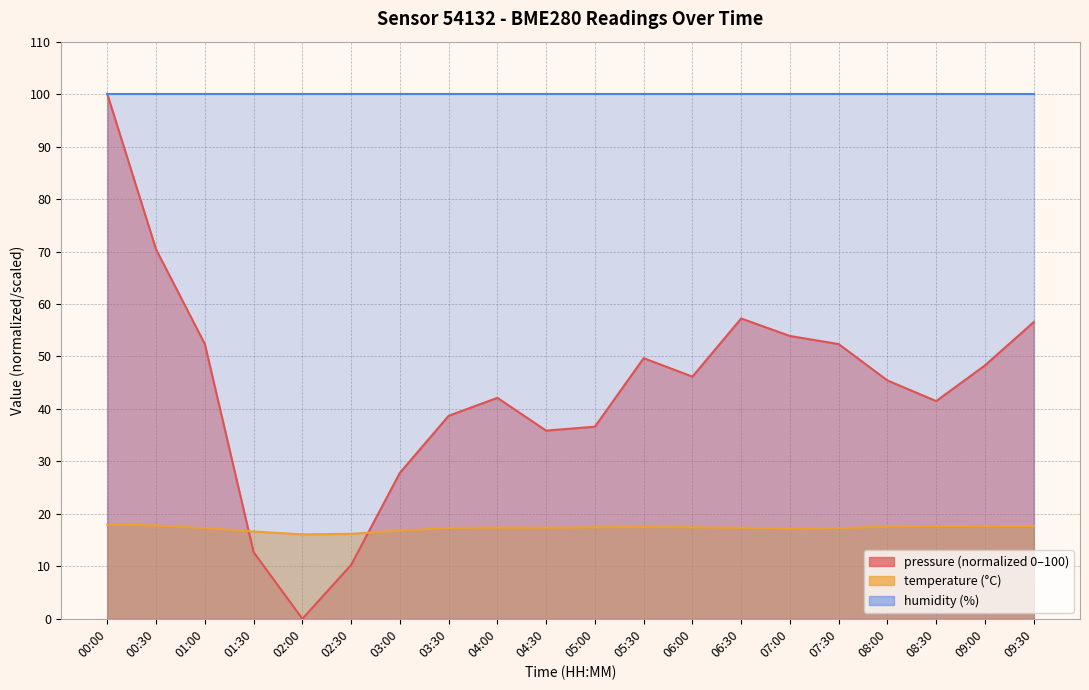

Where do temperature and pressure first cross each other?

01:00 and 01:30